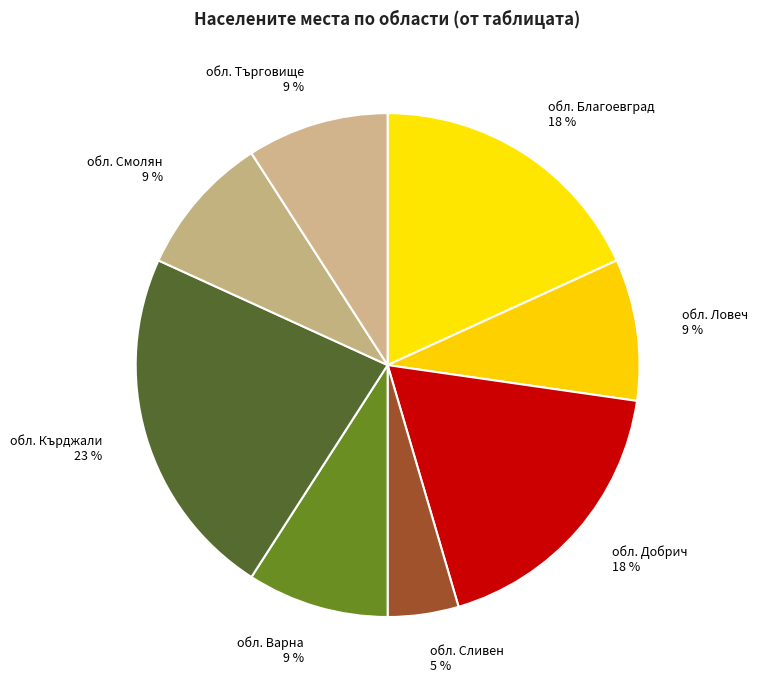

Which has a higher value, обл. Добрич or обл. Търговище?

обл. Добрич